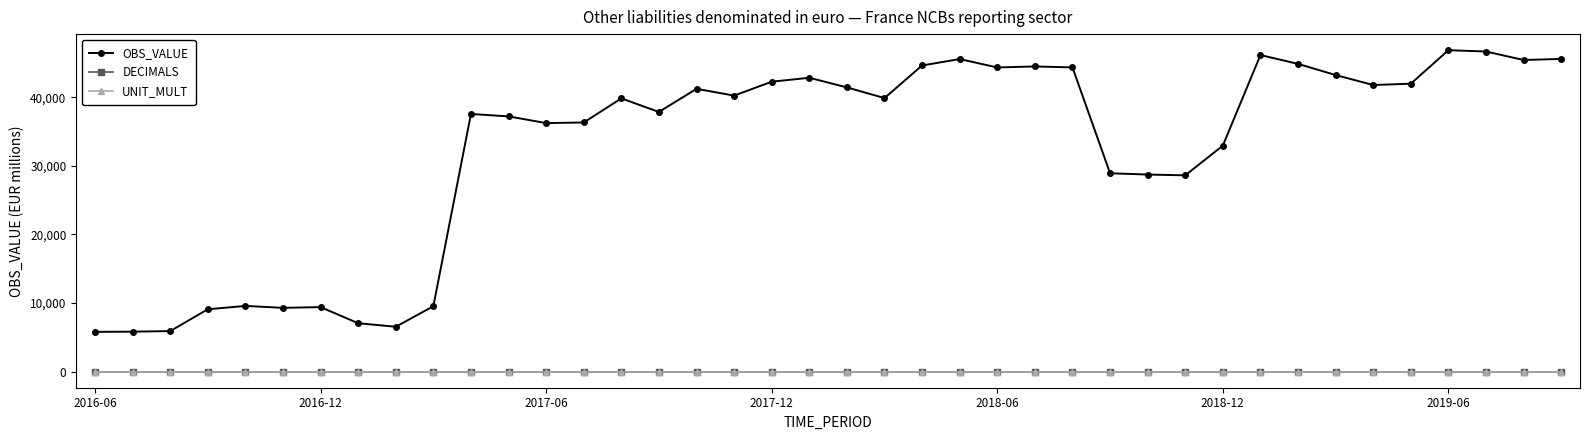

Which series has the widest spread of values?

OBS_VALUE